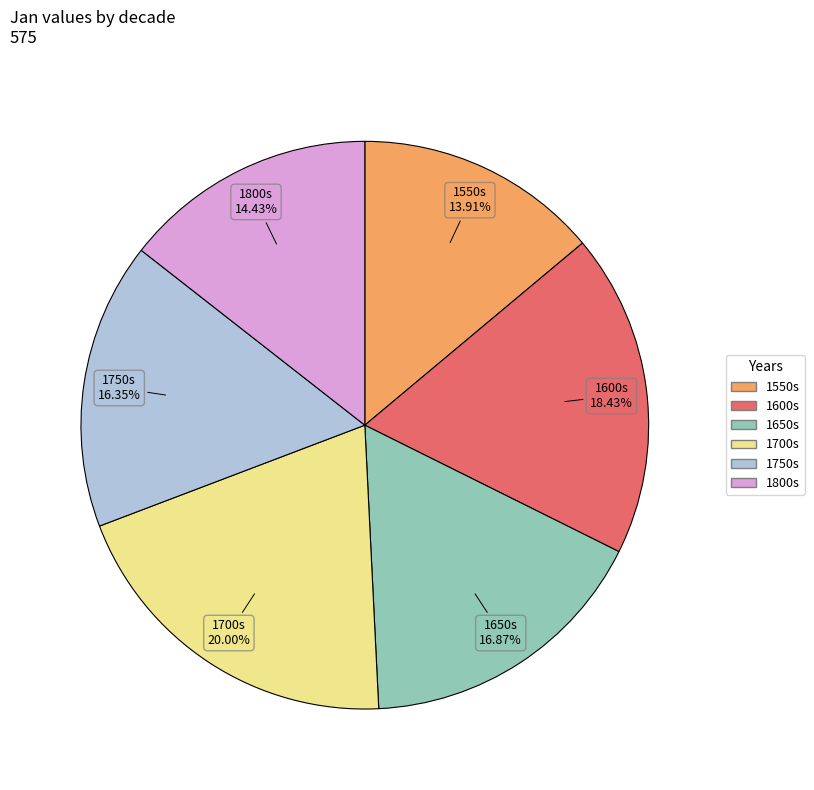

True or false: 1700s accounts for 7% of the total.

False